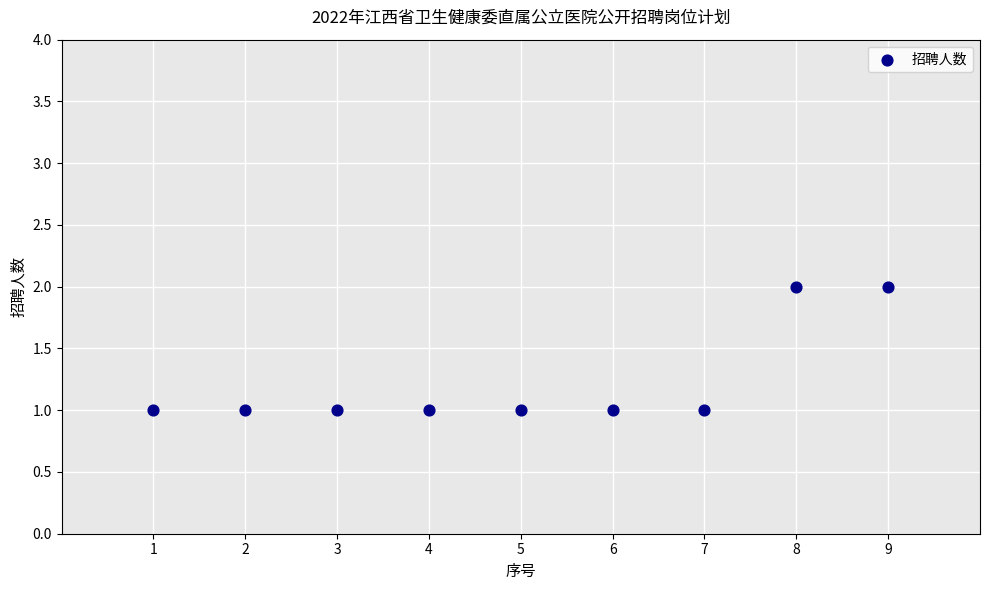

What is the average X value?

5